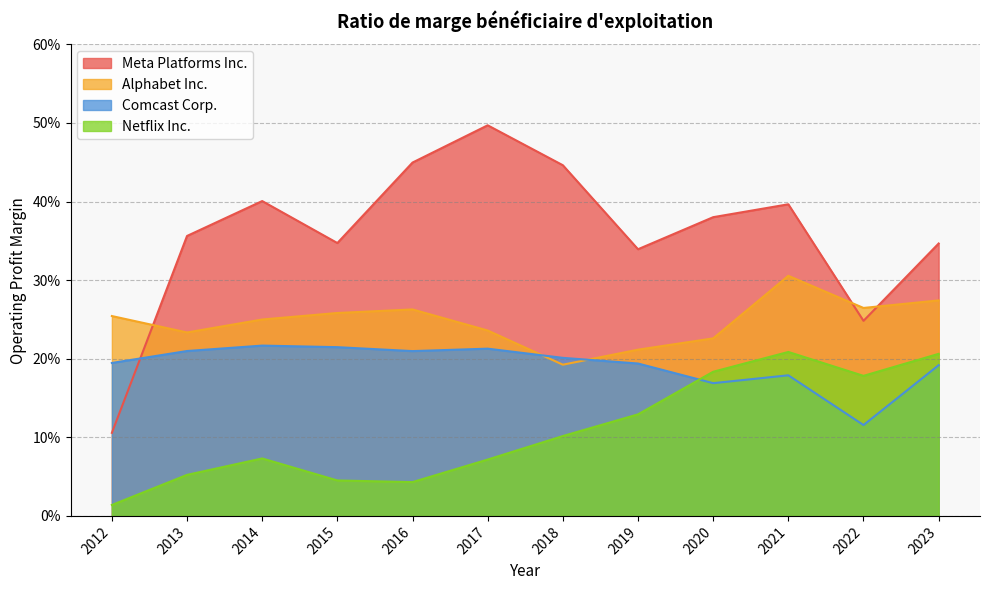

What is the value of the Netflix Inc. point at the 10th from the left?

0.2